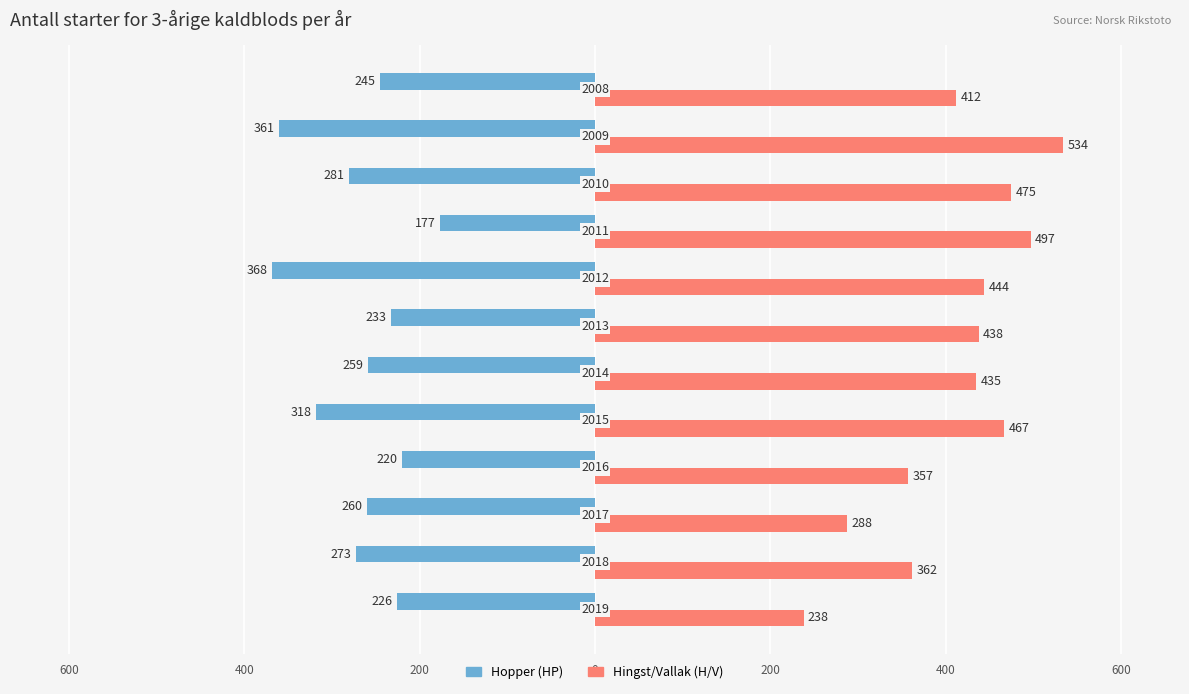

Reading right to left, list all the values displayed in this chart.

Hopper (HP): -245	-361	-281	-177	-368	-233	-259	-318	-220	-260	-273	-226
Hingst/Vallak (H/V): 412	534	475	497	444	438	435	467	357	288	362	238